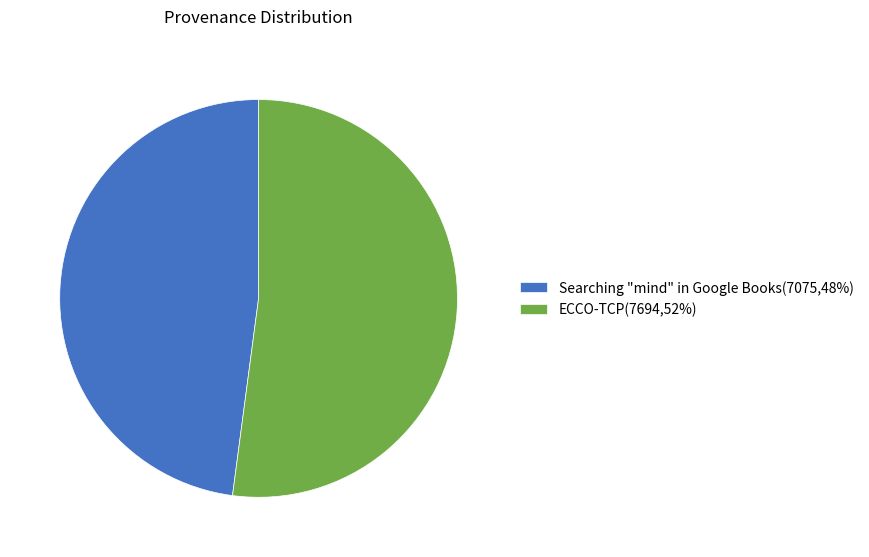

How many segments does this pie chart have?

2